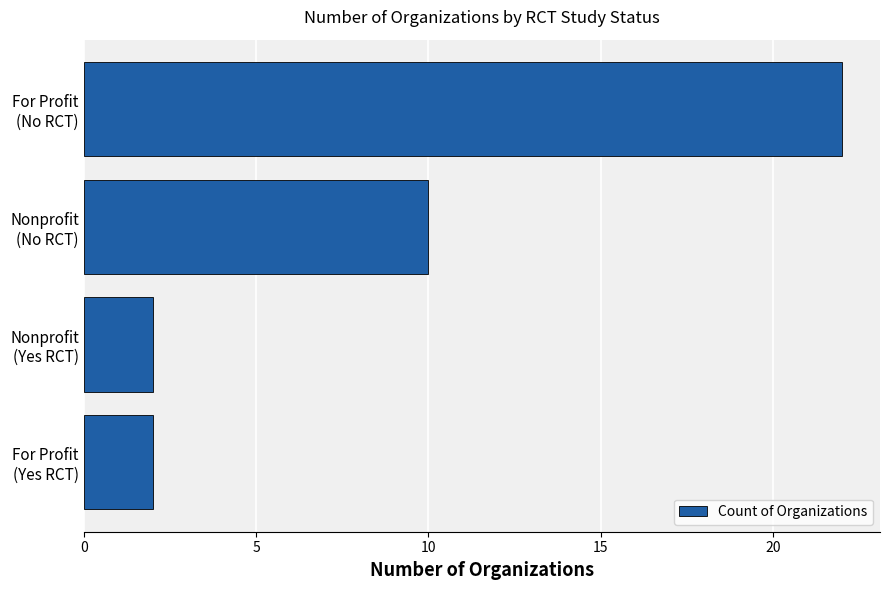

Count the values in the range 2 to 22.

4